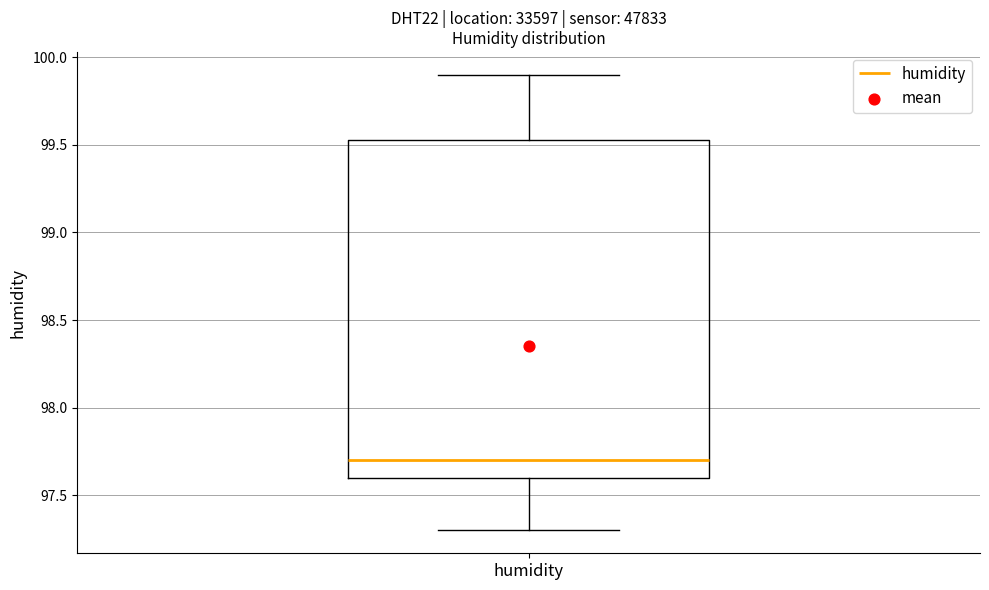

Transcribe this box plot: give where the median line is, the range the box spans, and where the two whiskers end, as read against the y-axis. The values are not printed on the chart, so give them approximately, as read against the axis.

median 97.70, box 97.60 to 99.55, whiskers 97.30 to 99.90